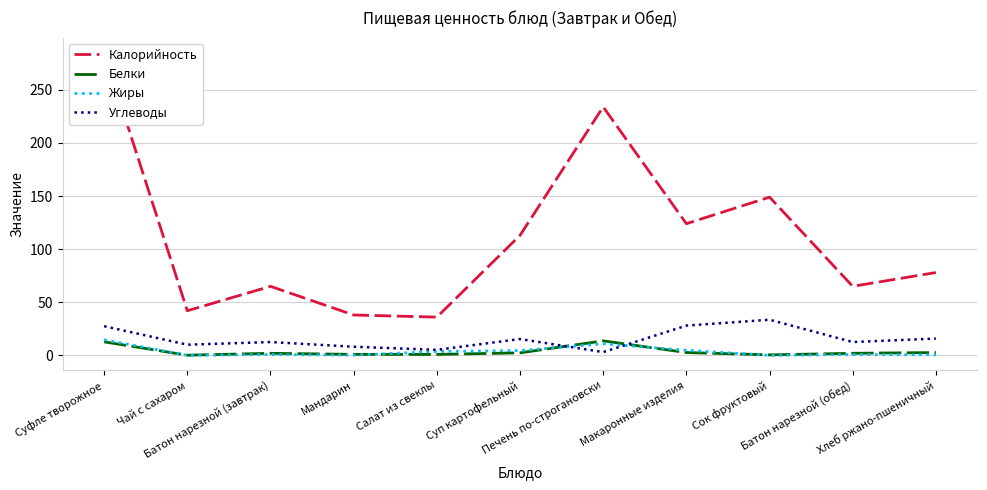

How many categories are shown in the chart?

11